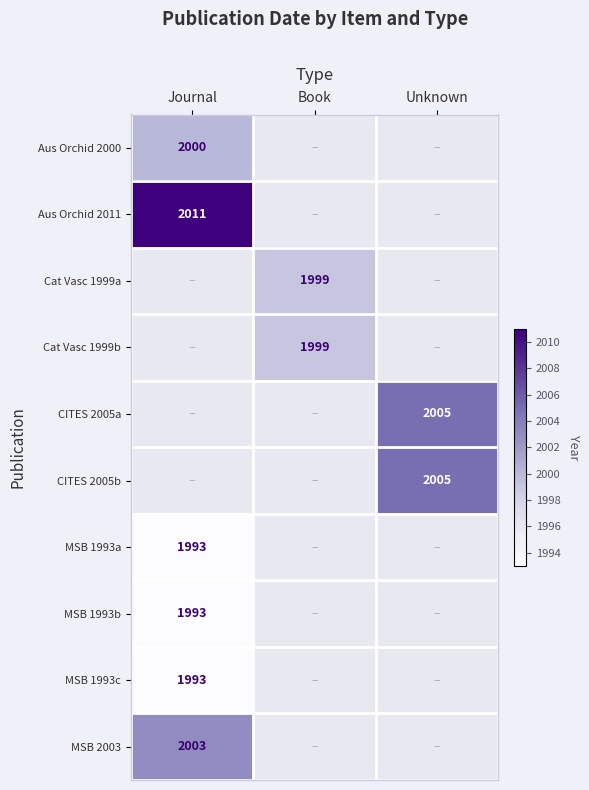

Is the value of Cat Vasc 1999a at Book greater than the value of Aus Orchid 2011 at Journal?

No